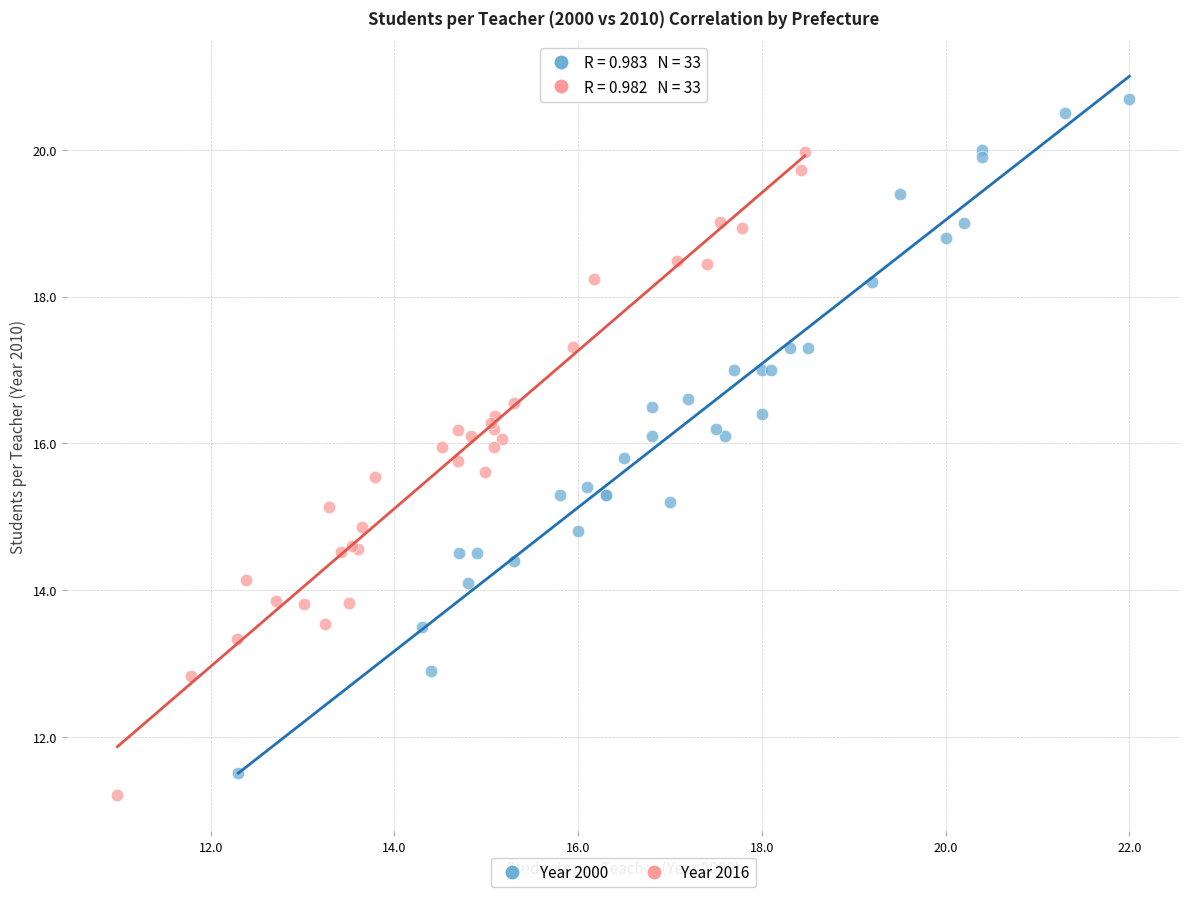

Which series contains the highest Y value?

Year 2000